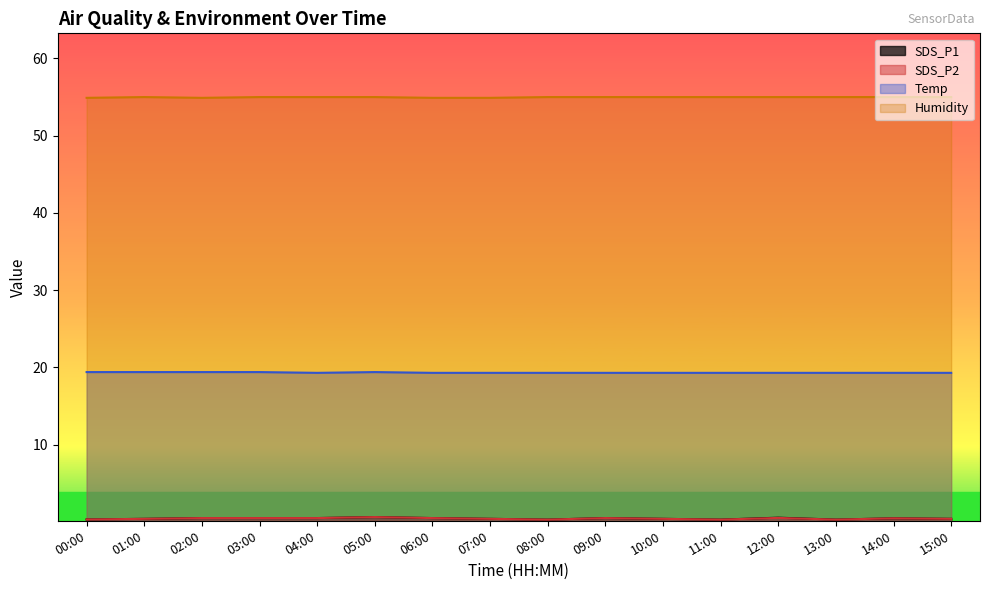

Reading left to right, extract all data points from this chart.

SDS_P1: 00:00=0.3	01:00=0.4	02:00=0.5	03:00=0.5	04:00=0.5	05:00=0.6	06:00=0.5	07:00=0.4	08:00=0.3	09:00=0.5	10:00=0.4	11:00=0.3	12:00=0.6	13:00=0.3	14:00=0.5	15:00=0.4
SDS_P2: 00:00=0.3	01:00=0.4	02:00=0.5	03:00=0.5	04:00=0.5	05:00=0.6	06:00=0.5	07:00=0.4	08:00=0.3	09:00=0.5	10:00=0.4	11:00=0.3	12:00=0.5	13:00=0.3	14:00=0.5	15:00=0.4
Temp: 00:00=19.4	01:00=19.4	02:00=19.4	03:00=19.4	04:00=19.3	05:00=19.4	06:00=19.3	07:00=19.3	08:00=19.3	09:00=19.3	10:00=19.3	11:00=19.3	12:00=19.3	13:00=19.3	14:00=19.3	15:00=19.3
Humidity: 00:00=54.9	01:00=55.0	02:00=54.9	03:00=55.0	04:00=55.0	05:00=55.0	06:00=54.9	07:00=54.9	08:00=55.0	09:00=55.0	10:00=55.0	11:00=55.0	12:00=55.0	13:00=55.0	14:00=55.0	15:00=55.0